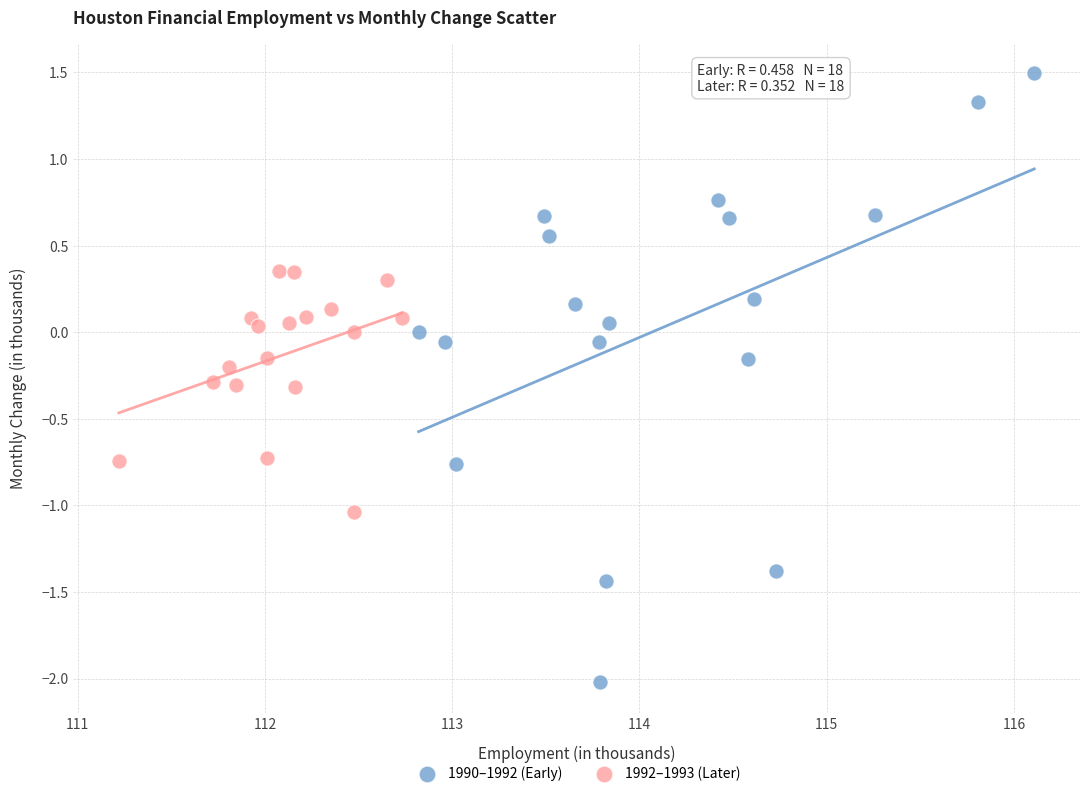

Which series contains the lowest Y value?

1990–1992 (Early)